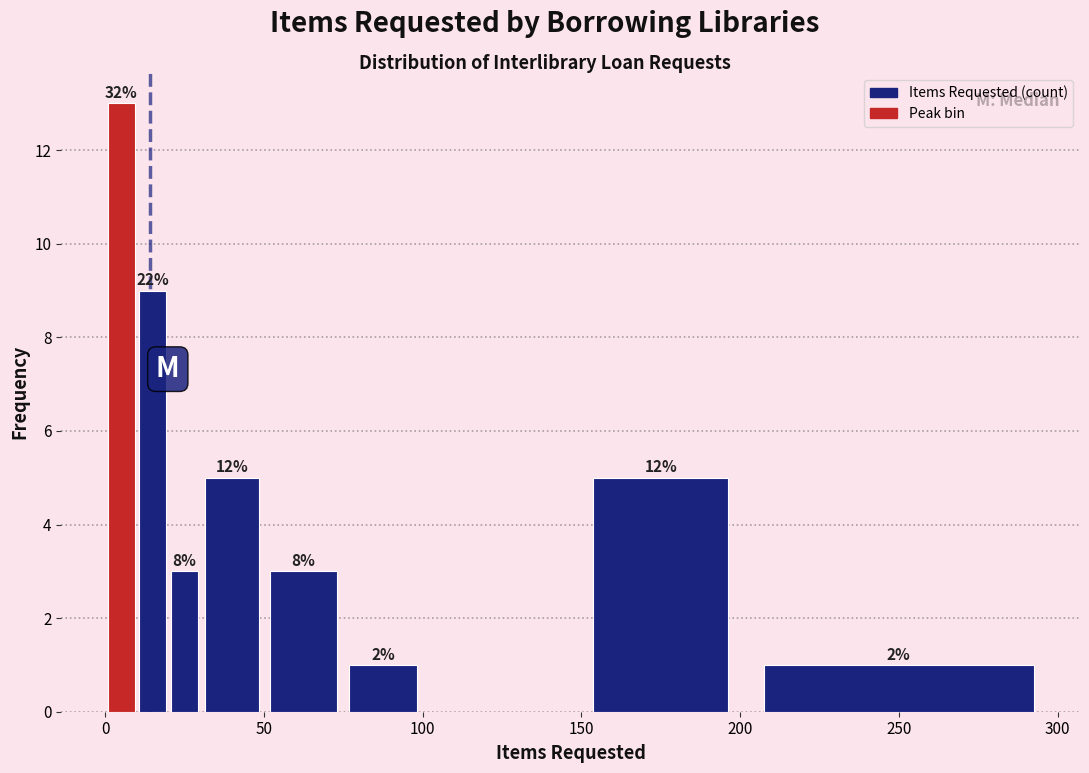

Around what value on the x-axis is the tallest bar? Give the approximate position of its centre, as read against the axis.

5